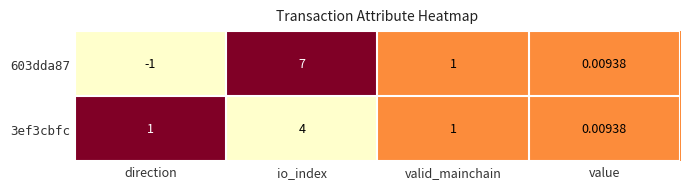

At which label is 603dda87 closest to 3?

valid_mainchain